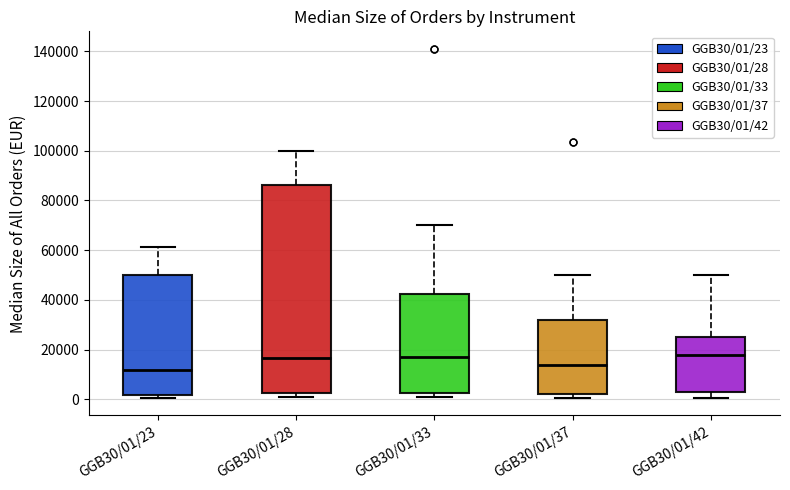

Comparing the boxes themselves (not the whiskers), which one is the tallest?

GGB30/01/28